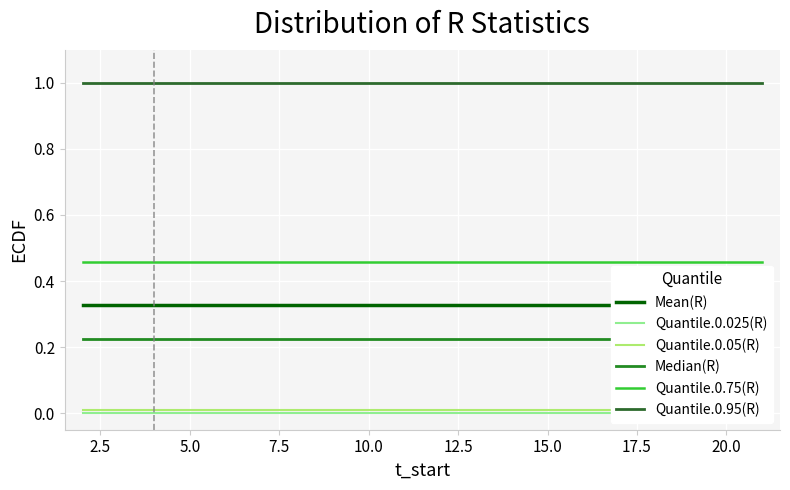

True or false: Quantile.0.75(R) and Quantile.0.95(R) intersect in this chart.

False